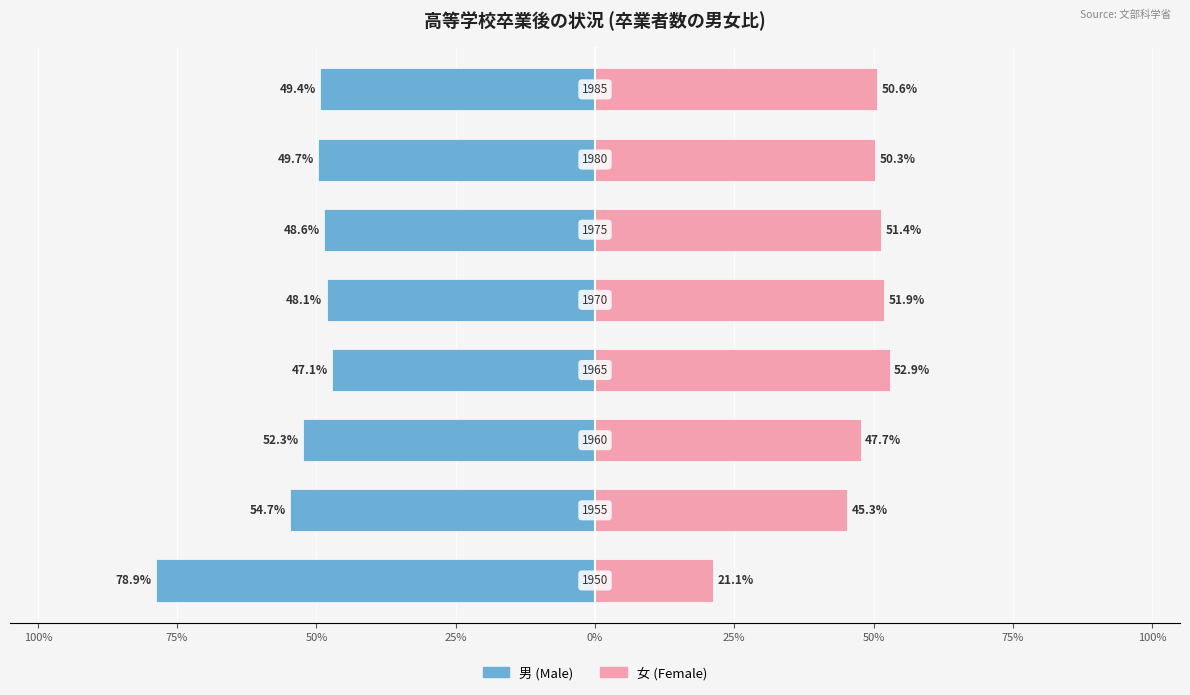

Is the value of 女 (Female) at 100% greater than the value of 男 (Male) at 50%?

Yes